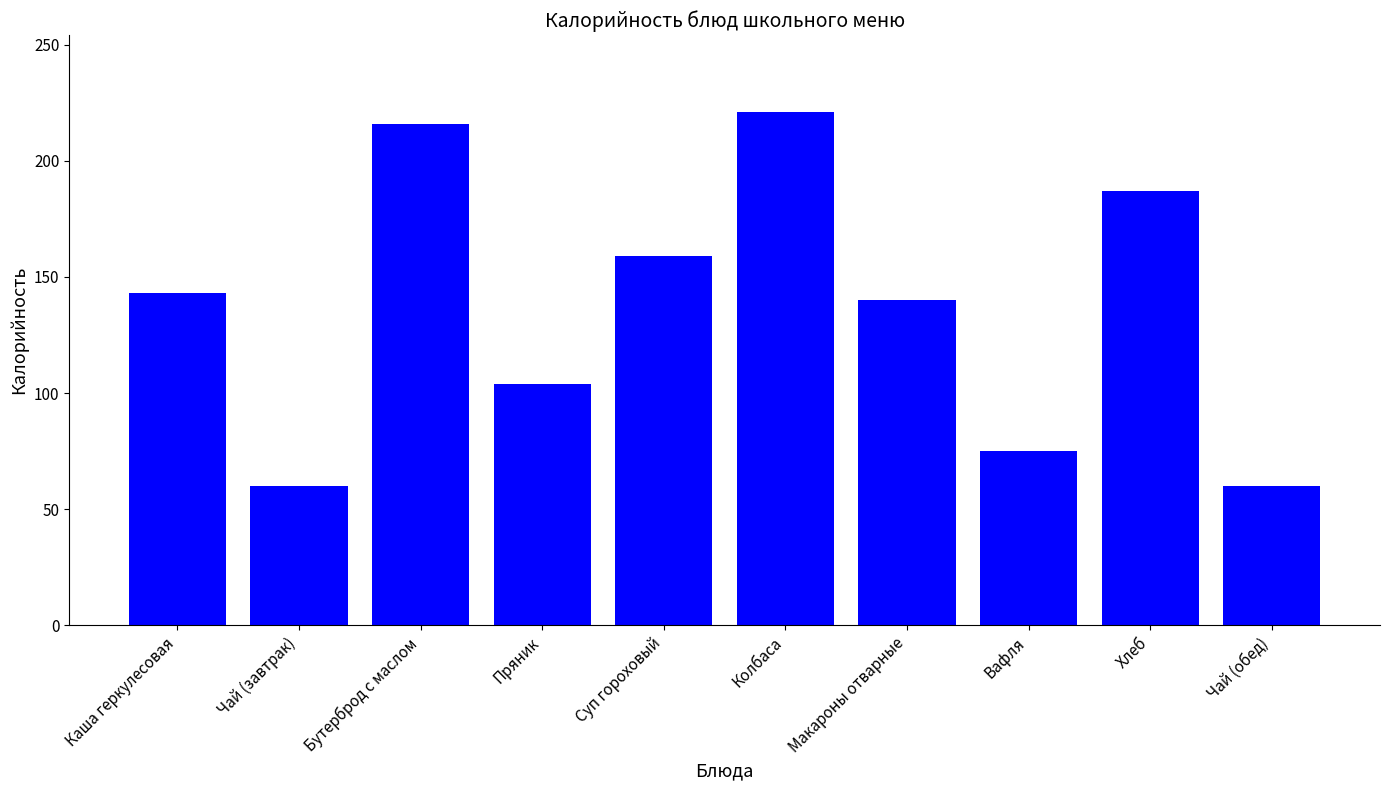

What is the sum of the values at Каша геркулесовая and Суп гороховый?

302